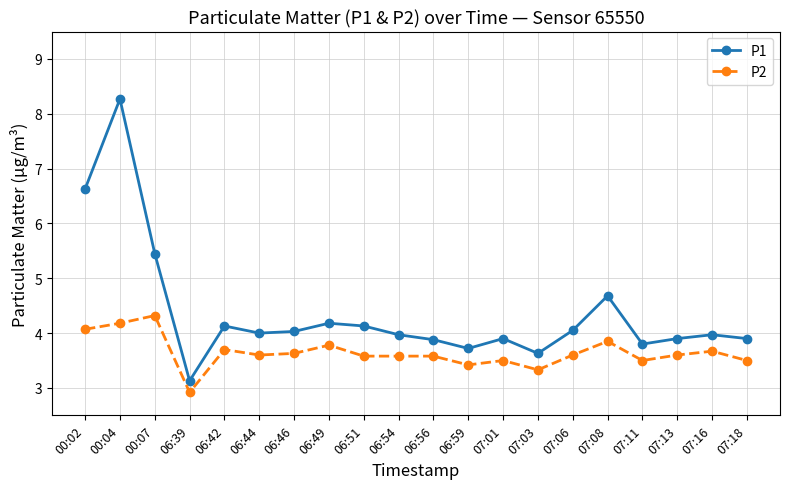

True or false: P1 has more than 0 interior local peaks.

True